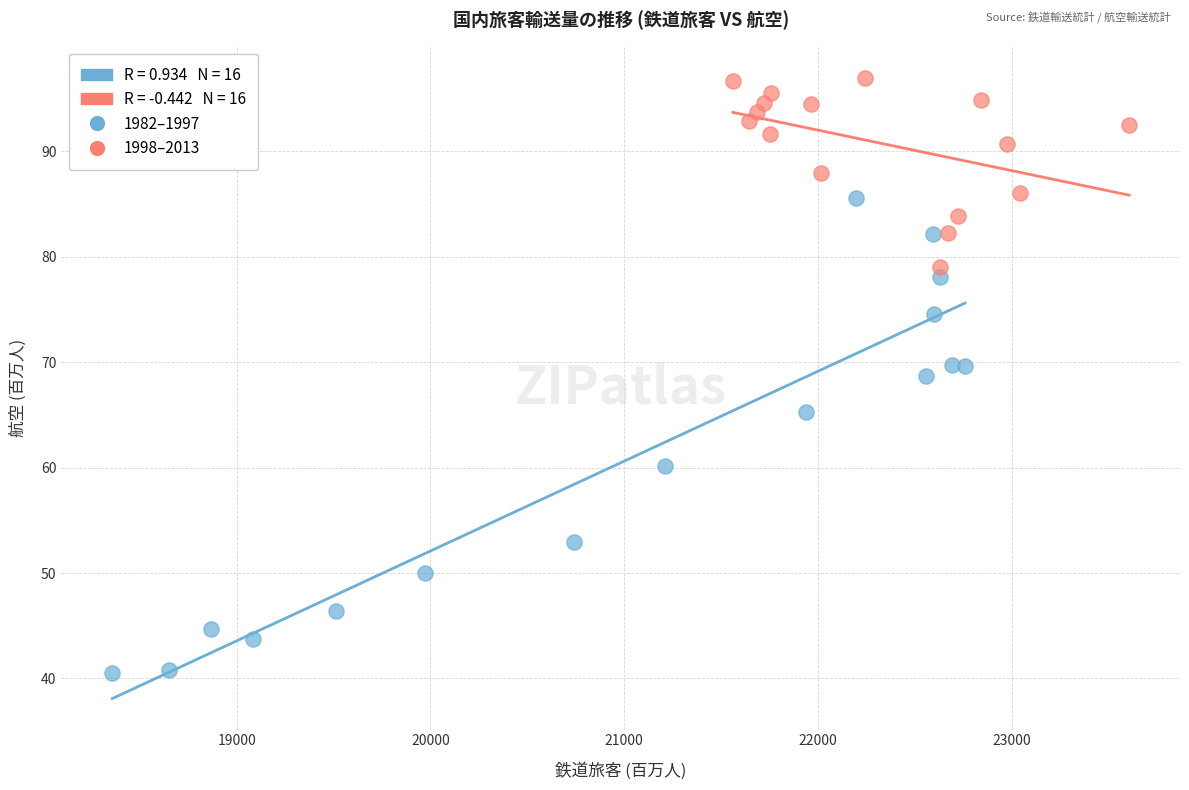

Which series contains the highest Y value?

1998–2013